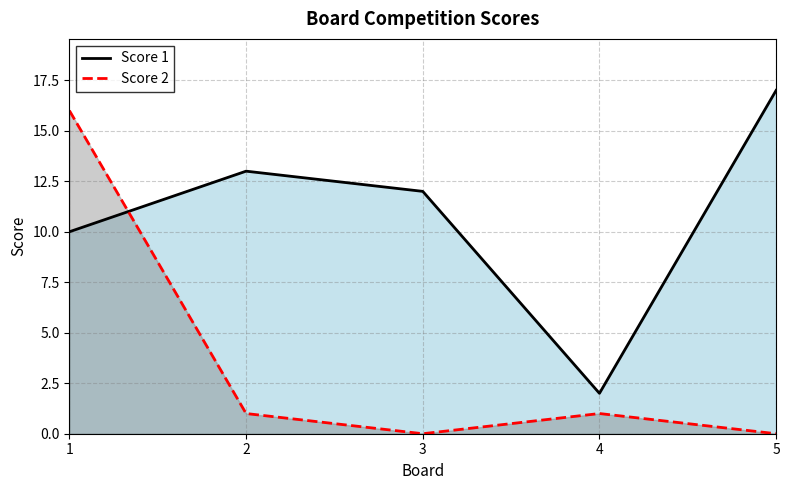

At which category does Score 2 reach its first local peak?

4